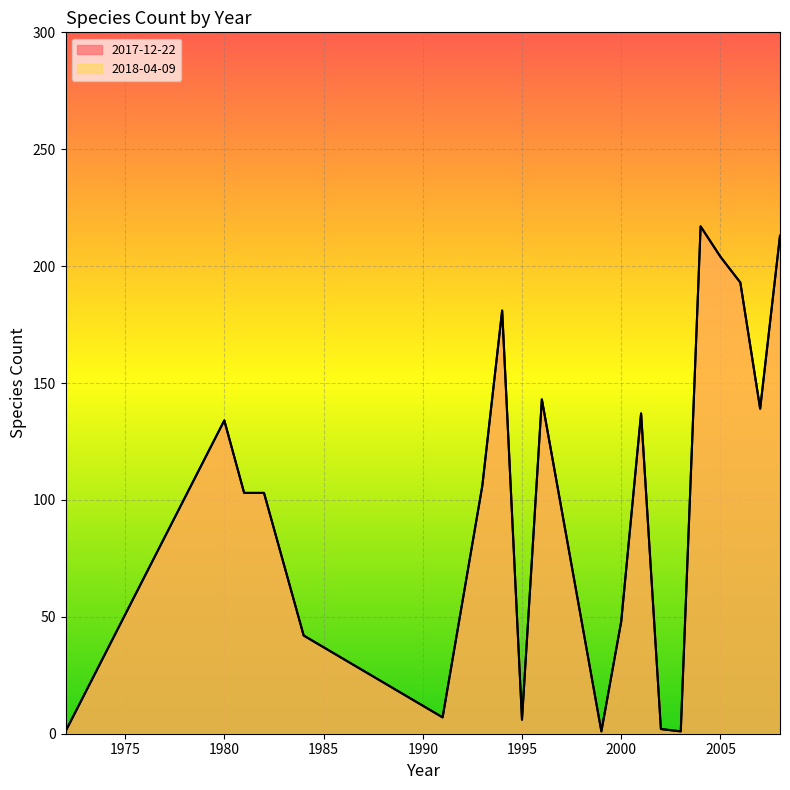

What is the value of the 2018-04-09 point at the 14th from the left?

2